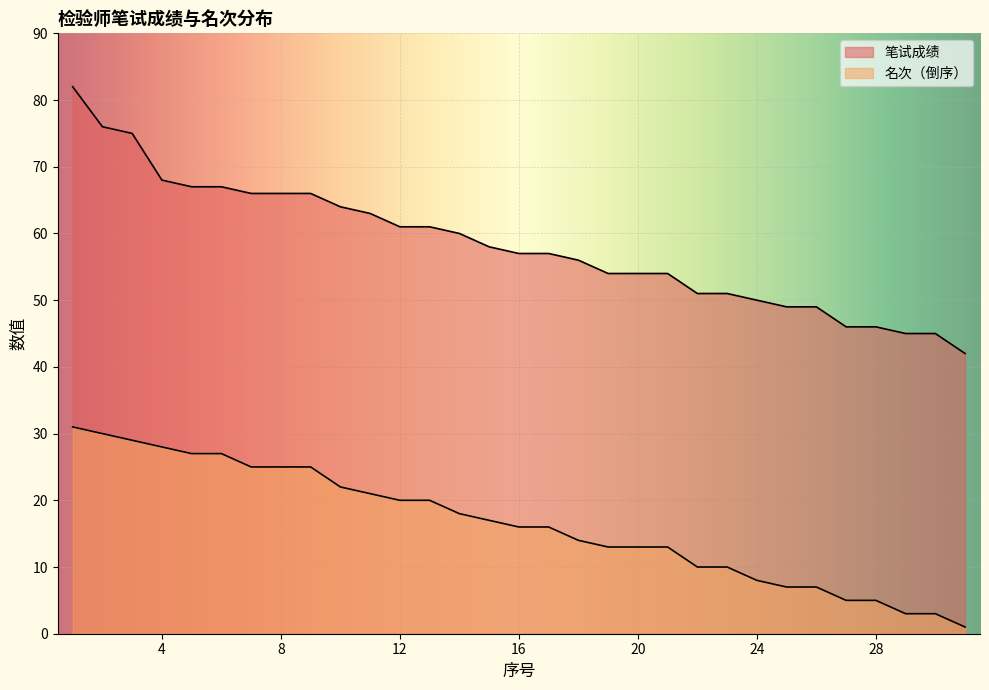

Between 8 and 14, which is larger?

8